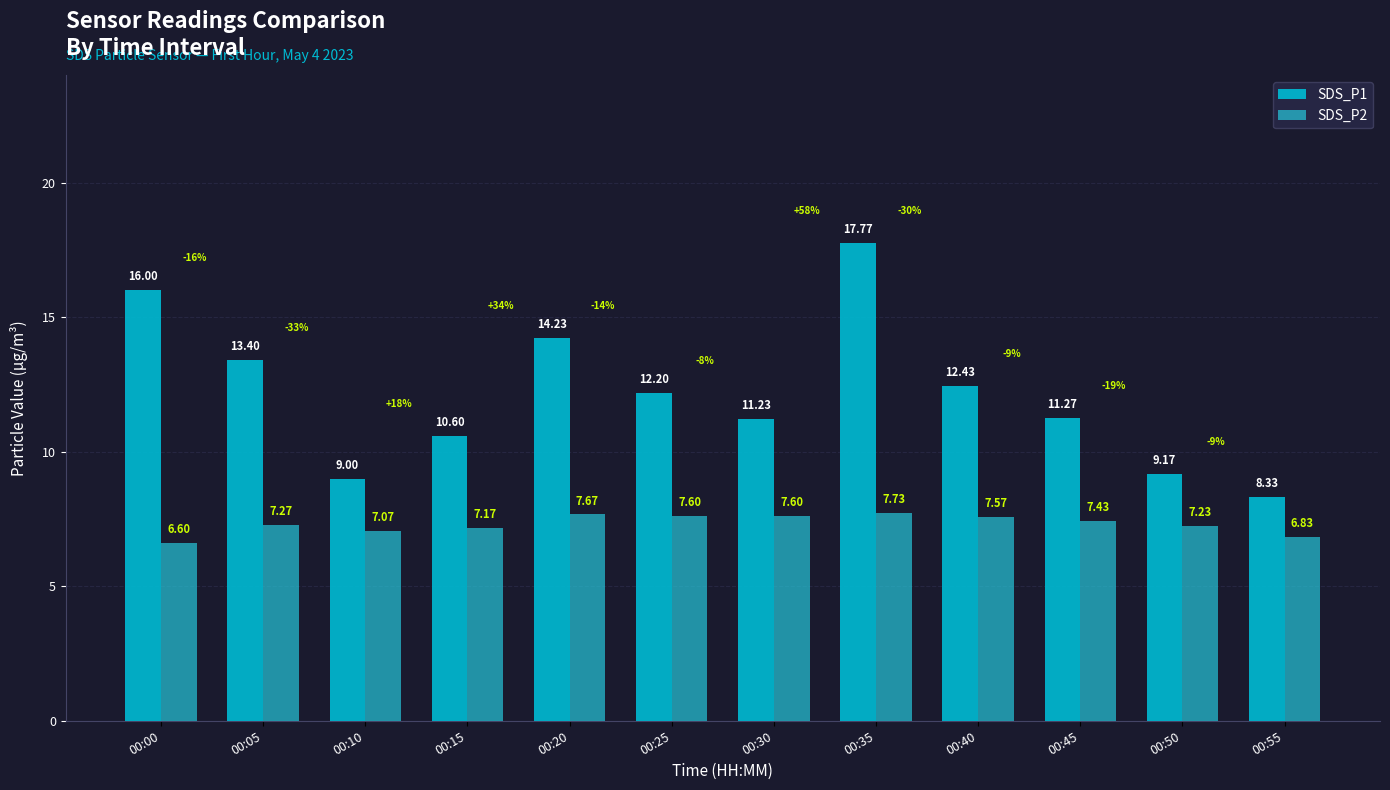

Rank the categories by SDS_P1 value from highest to lowest.

00:35, 00:00, 00:20, 00:05, 00:40, 00:25, 00:45, 00:30, 00:15, 00:50, 00:10, 00:55